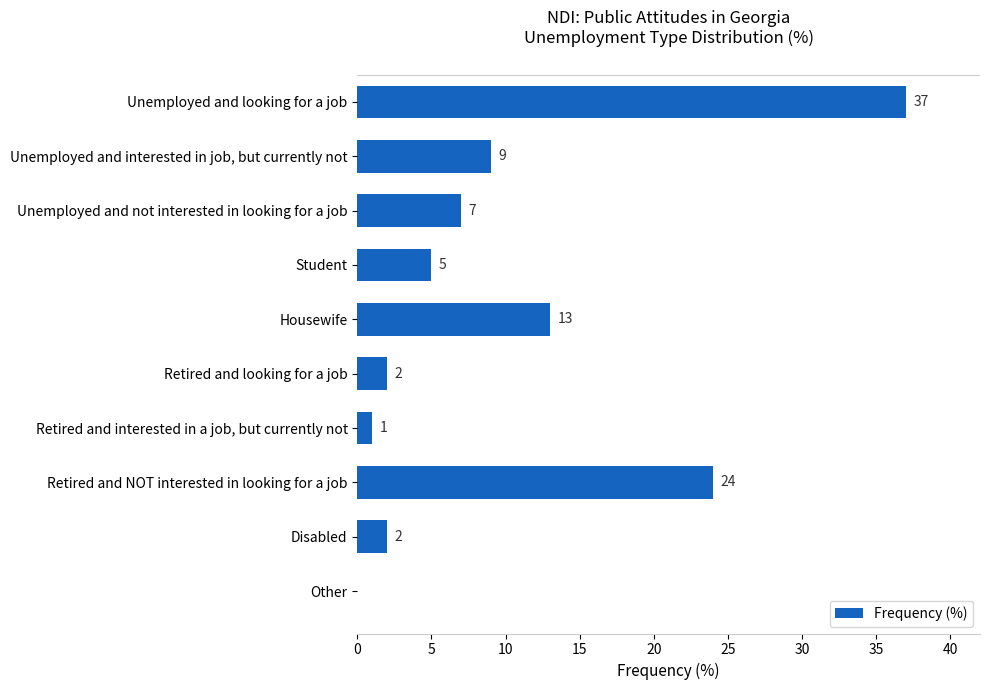

Approximately how many times larger is the value at Student compared to Retired and interested in a job, but currently not?

5.0